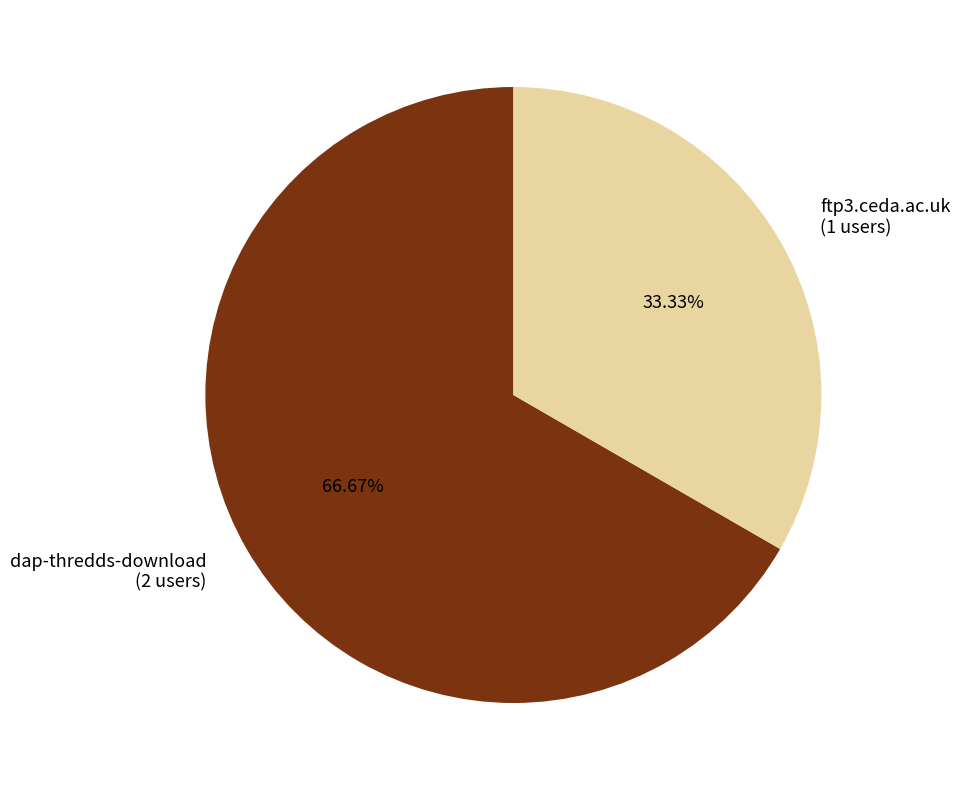

The ftp3.ceda.ac.uk slice represents 33% of the pie. True or false?

True